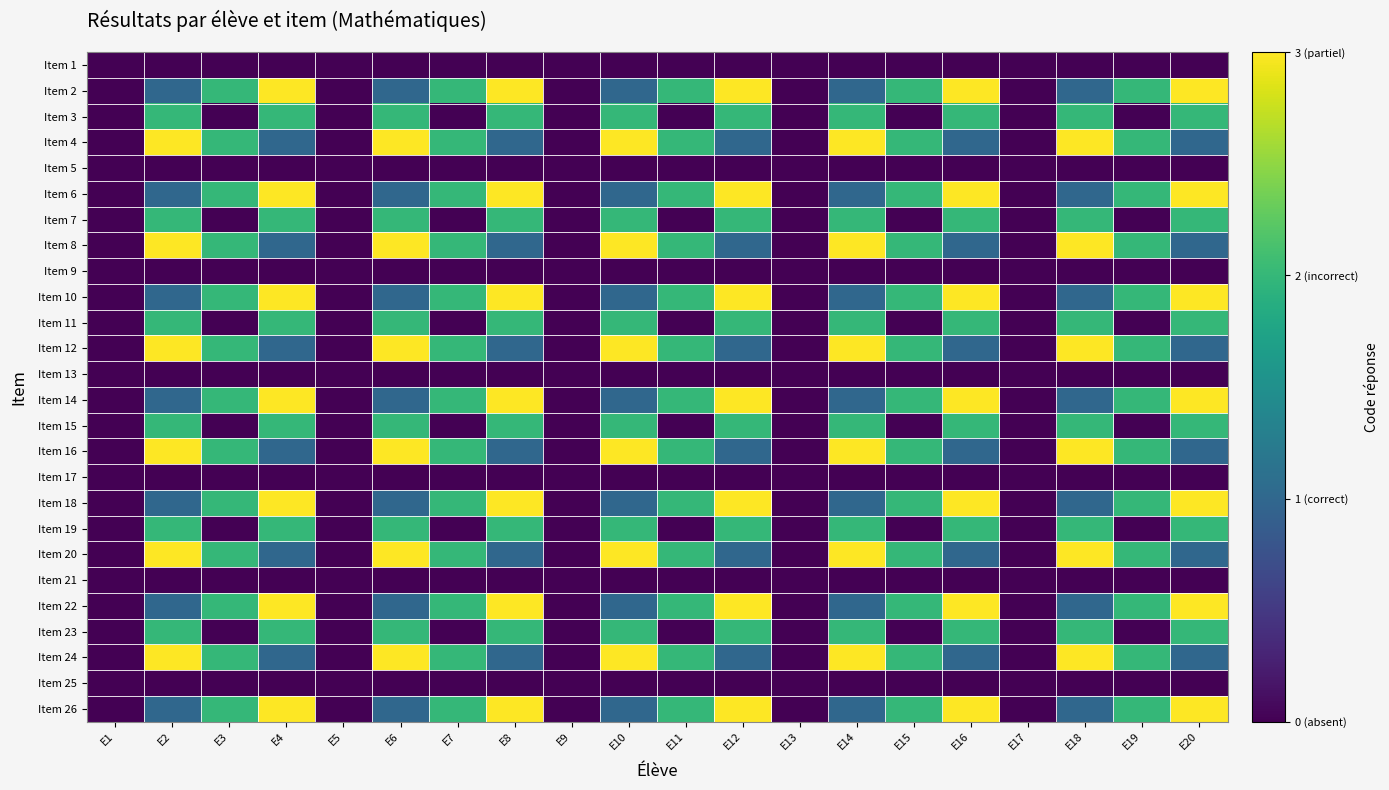

Which category has the lowest value across all series?

E1